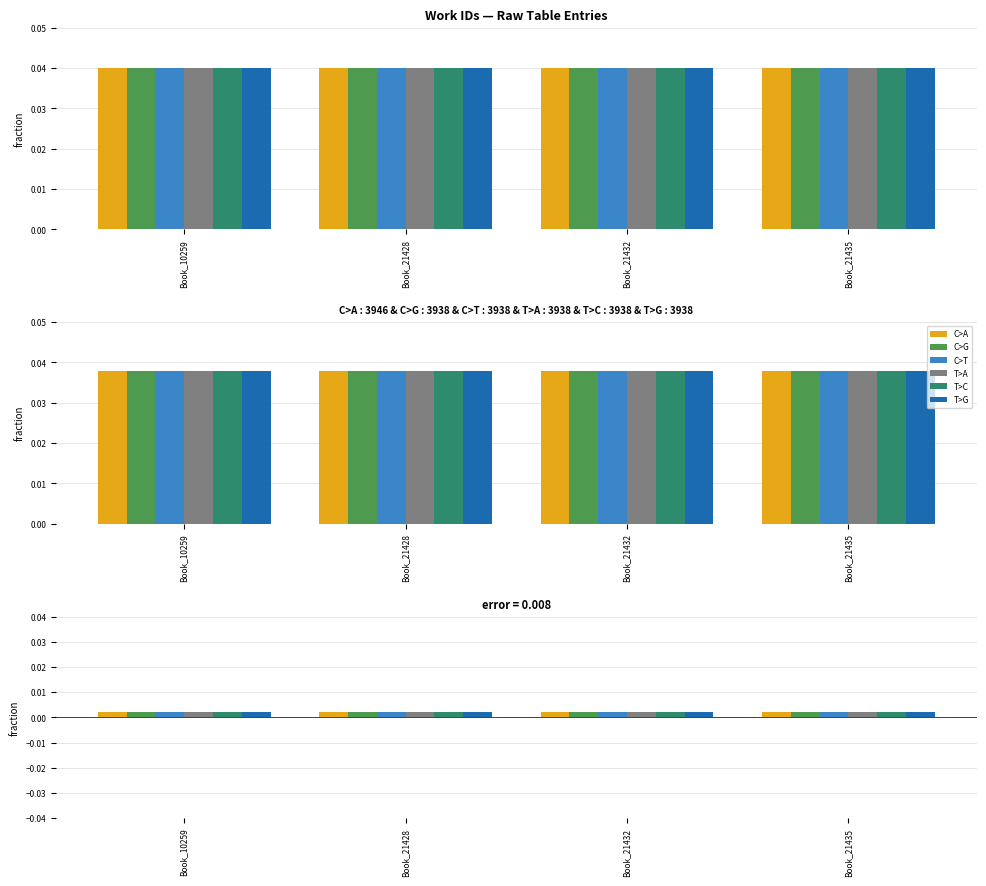

Which label corresponds to the smallest value in the chart?

Book_21428